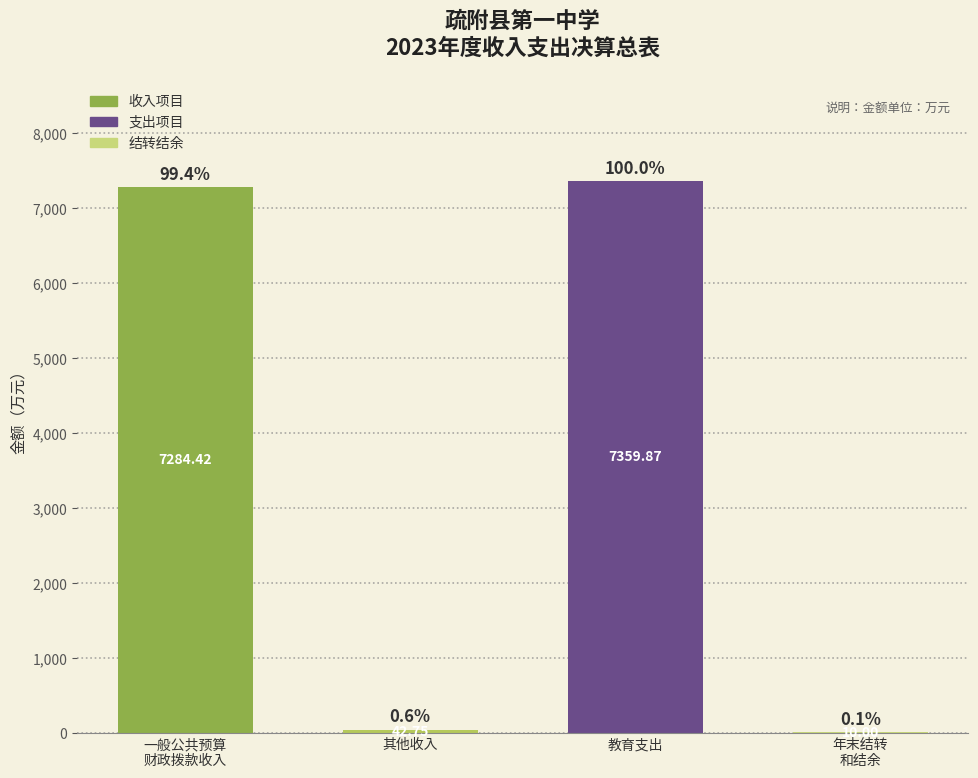

At which category does the chart reach its peak across all series?

教育支出